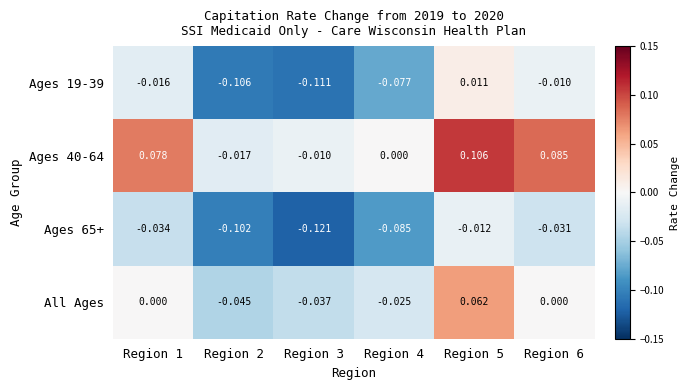

Between Region 5 and Region 6, which series saw the biggest shift?

All Ages